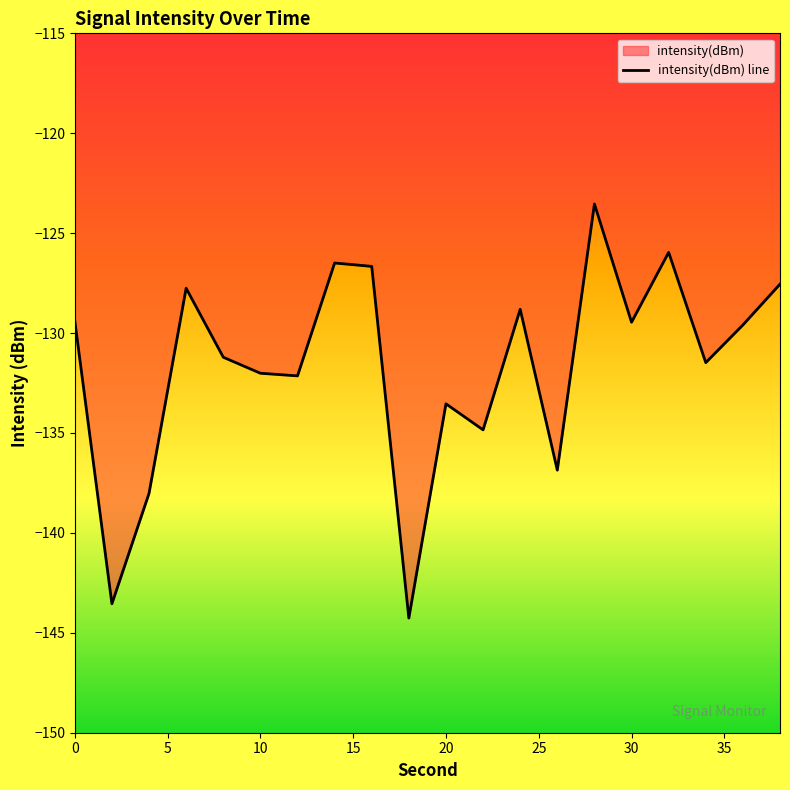

What value does the data have at 30?

-129.5